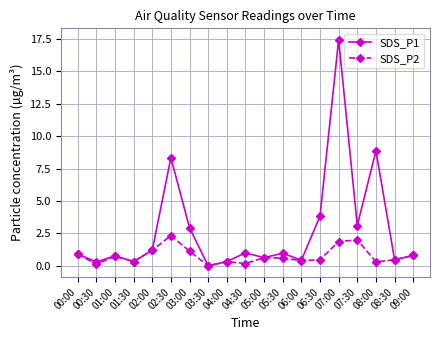

What is the label of the 11th point from the left?

05:00